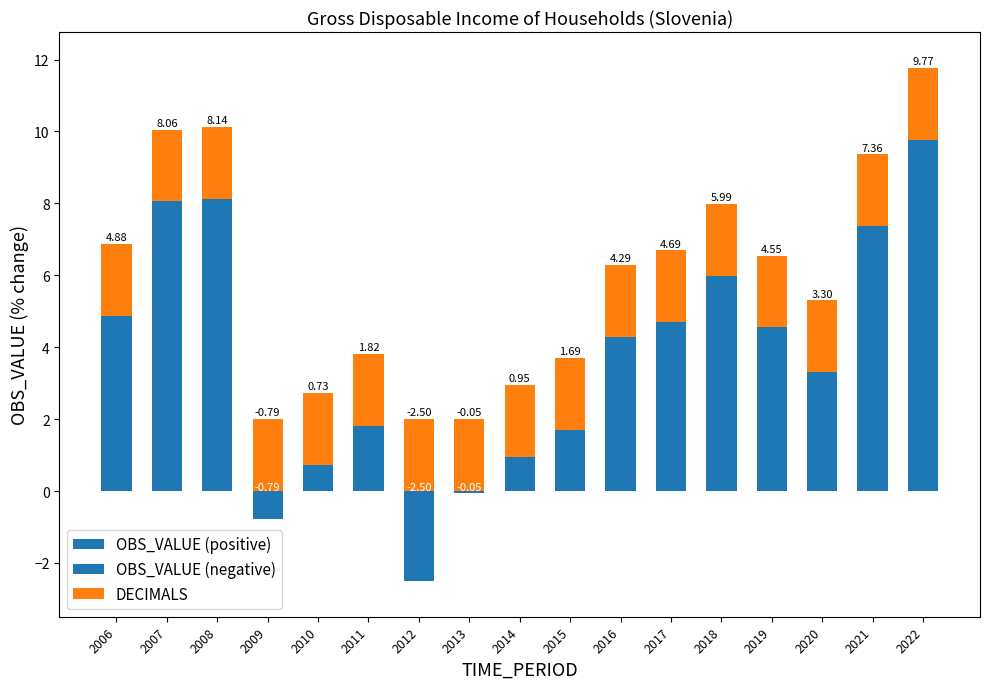

Which has a higher value, 2020 or 2016?

2016